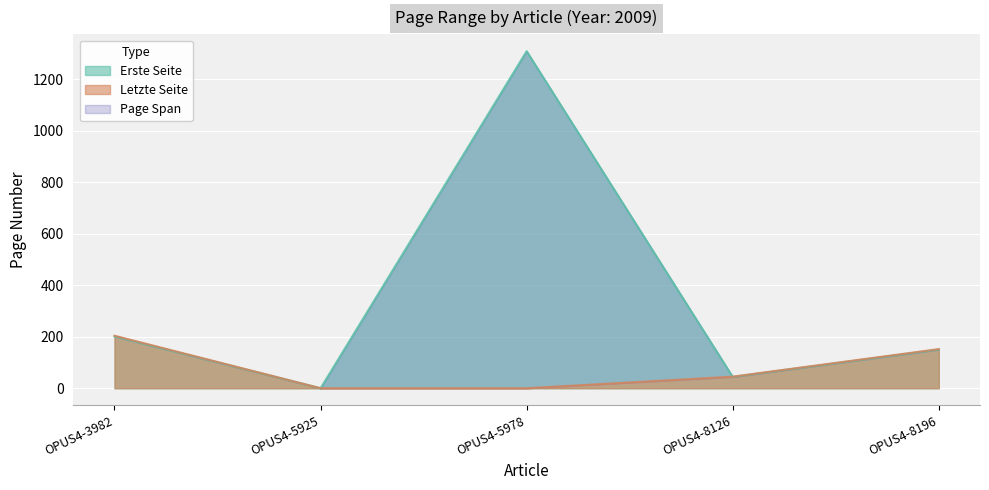

At which category does Erste Seite reach its first local peak?

OPUS4-5978